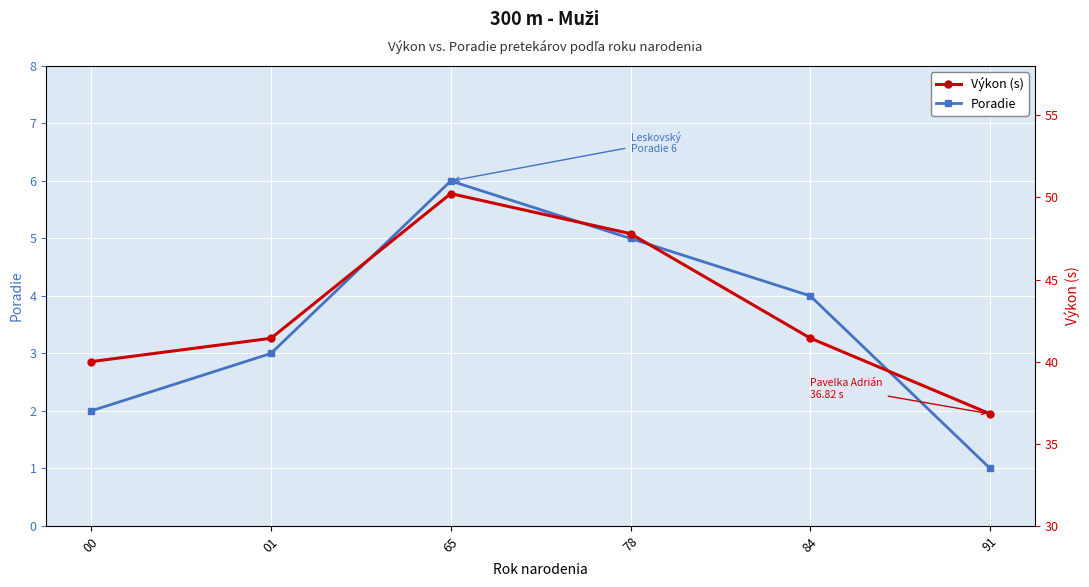

What is the value of the Poradie point at the 2nd from the left?

3